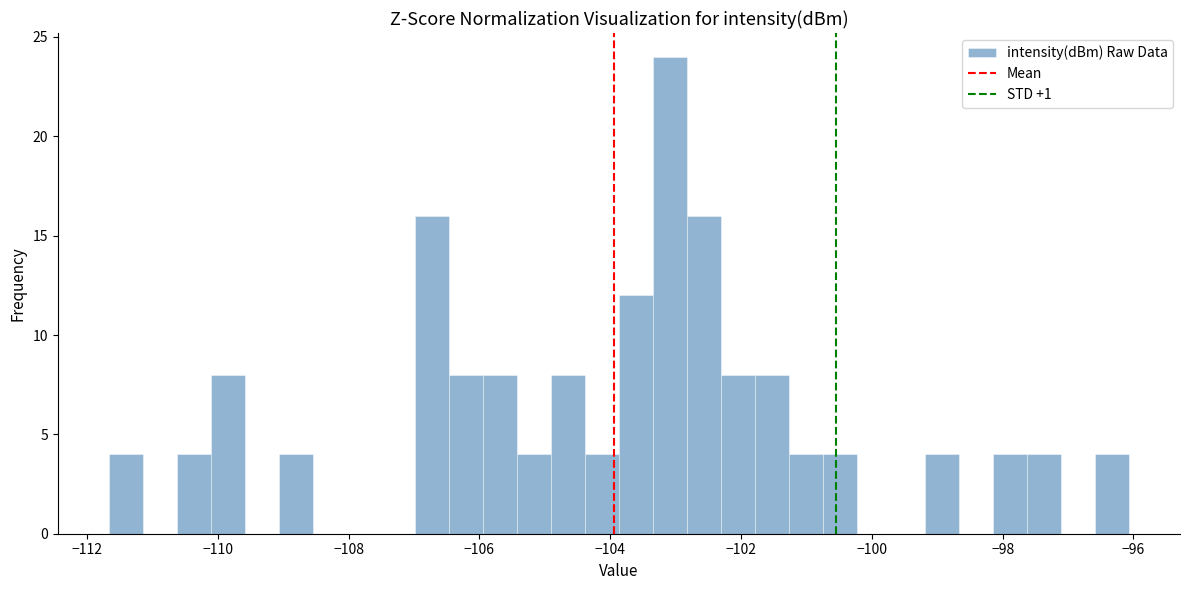

Around what value on the x-axis is the tallest bar? Give the approximate position of its centre, as read against the axis.

-103.0